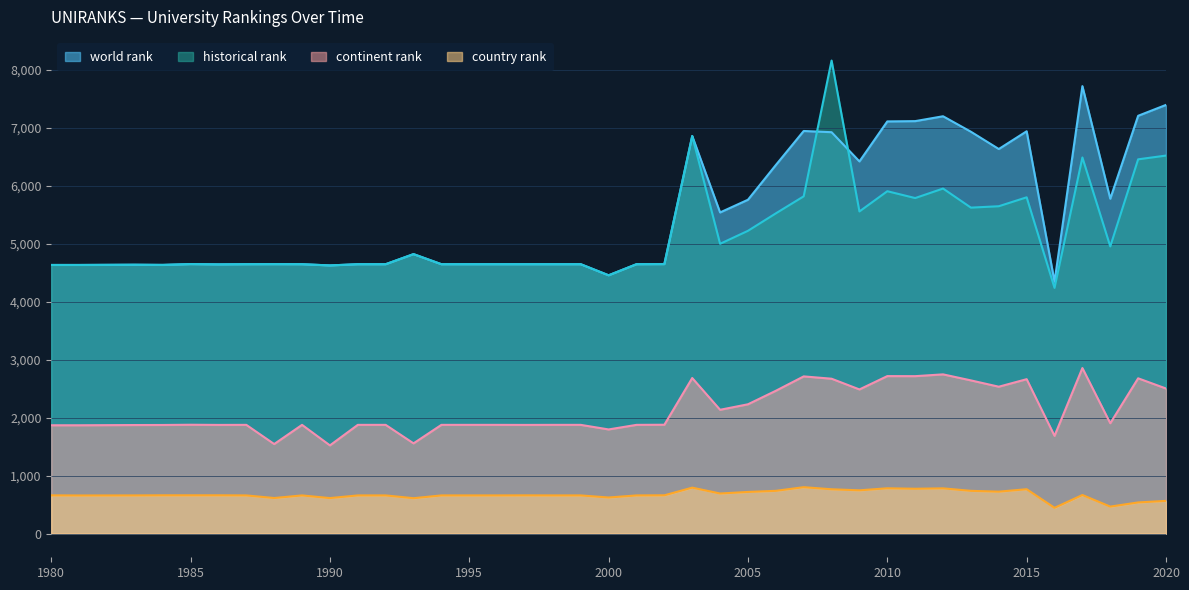

What is the sum of the country rank values at 2009 and 2001?

1406